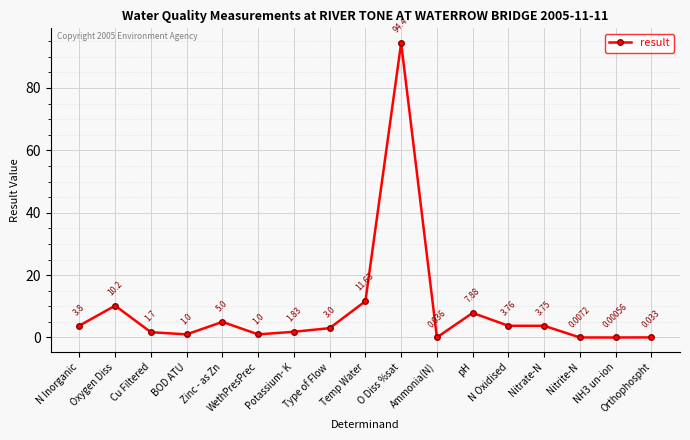

At which label does the data first exceed 3?

N Inorganic